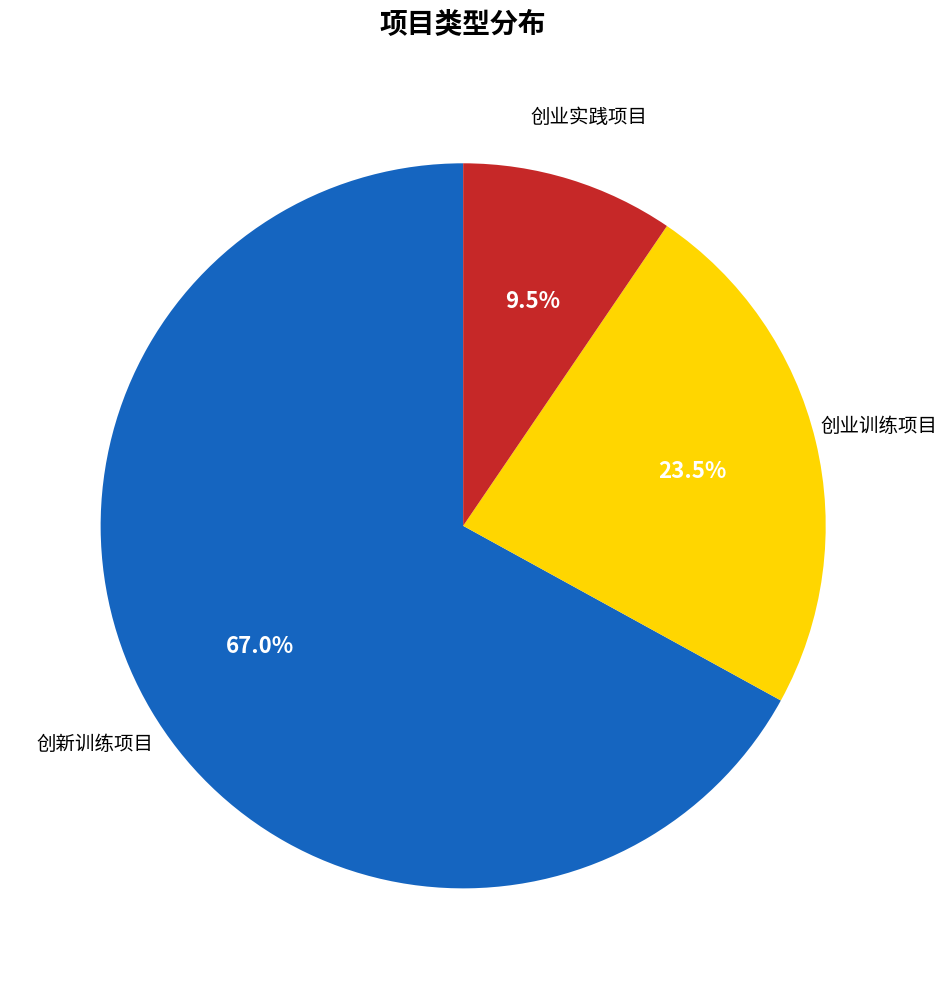

How many slices are in this pie chart?

3